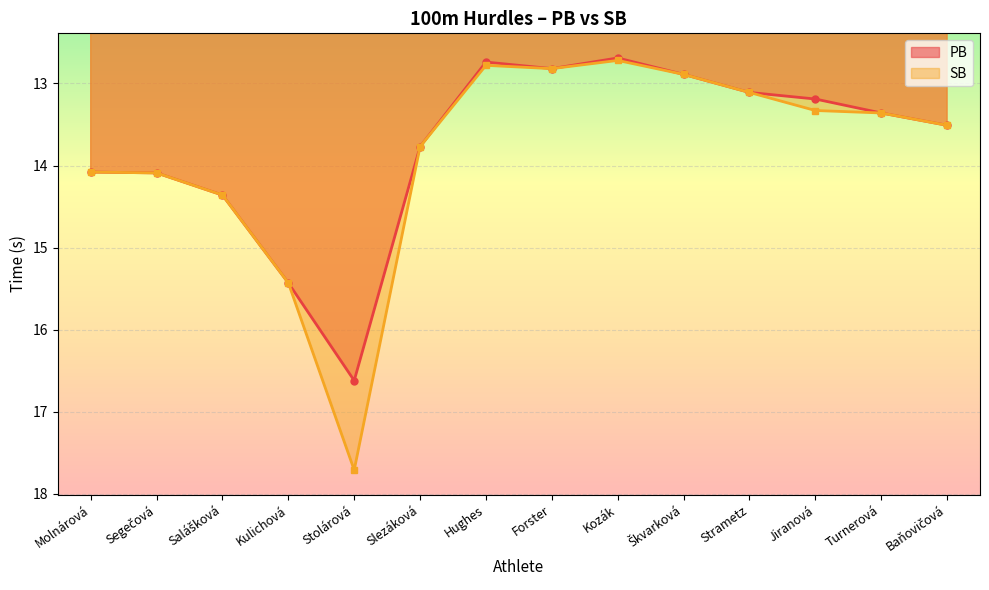

What is the sum of the PB values at Molnárová and Kulichová?

29.5